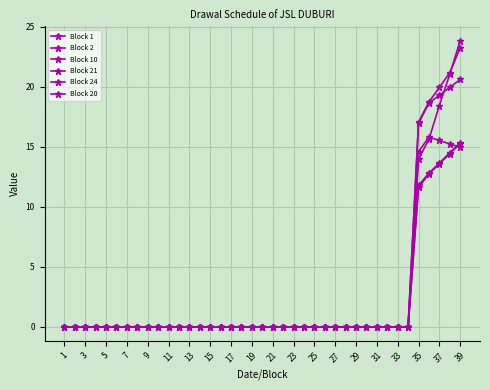

Does the chart have visible grid lines?

Yes